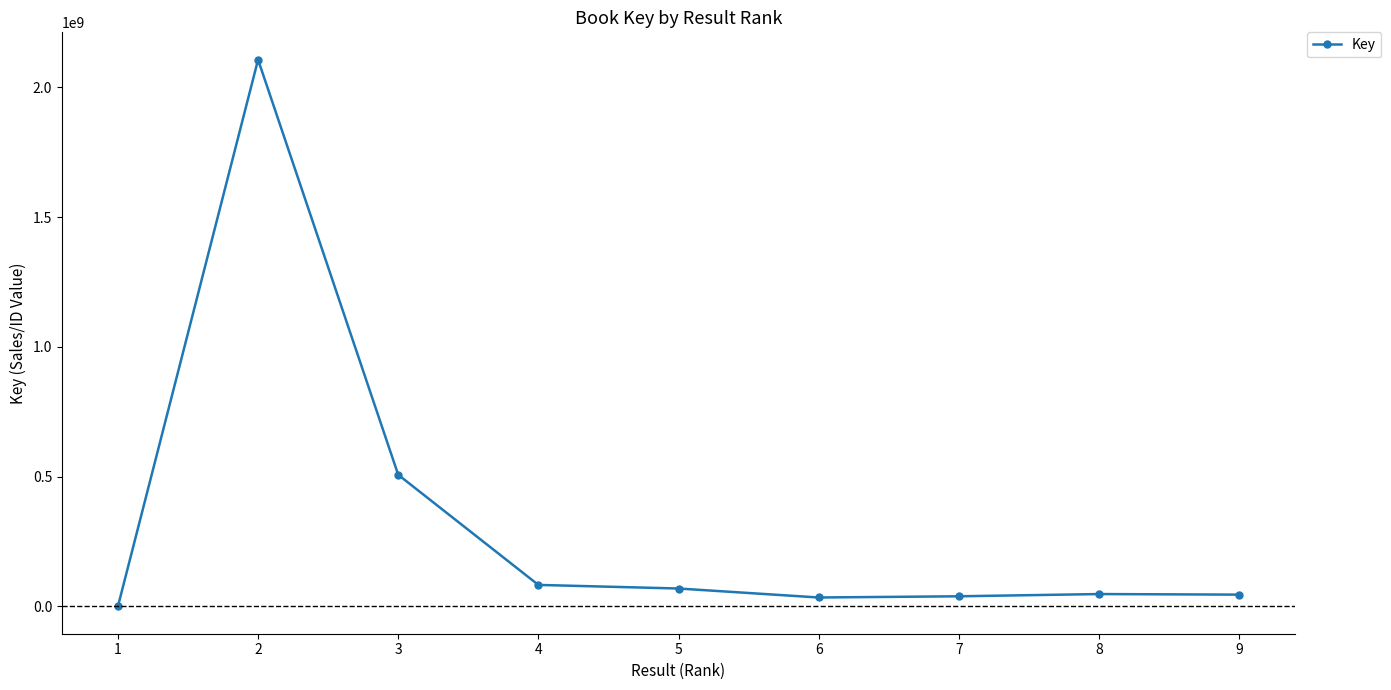

True or false: the data has more than 0 interior local peaks.

True